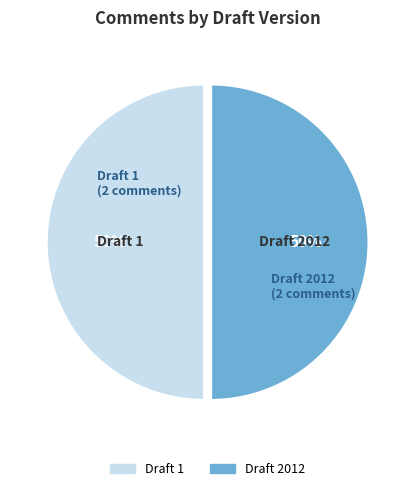

How many slices are in this pie chart?

2